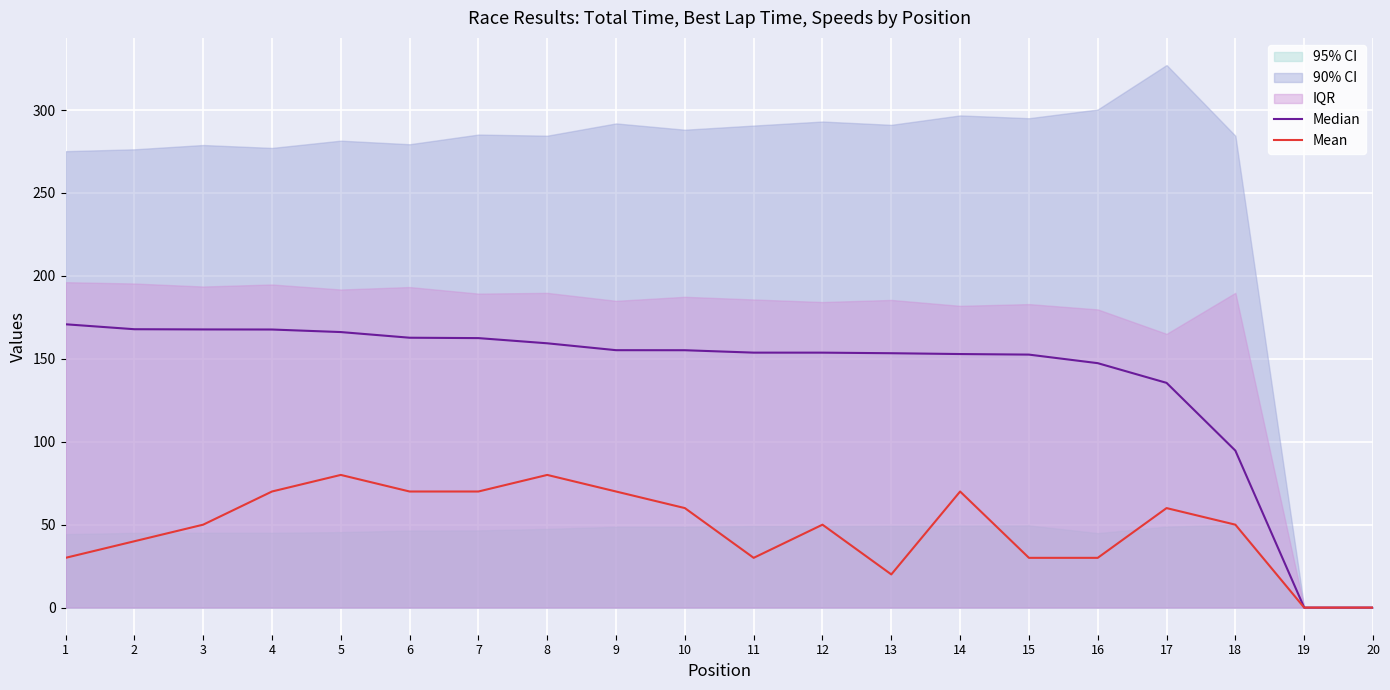

True or false: Mean has a value of 15.2 at 18.

False